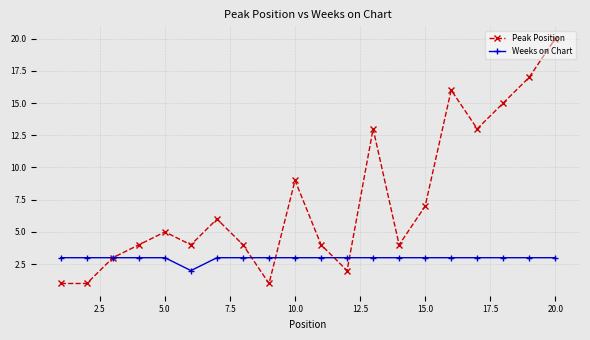

Which series has the largest range (max minus min)?

Peak Position